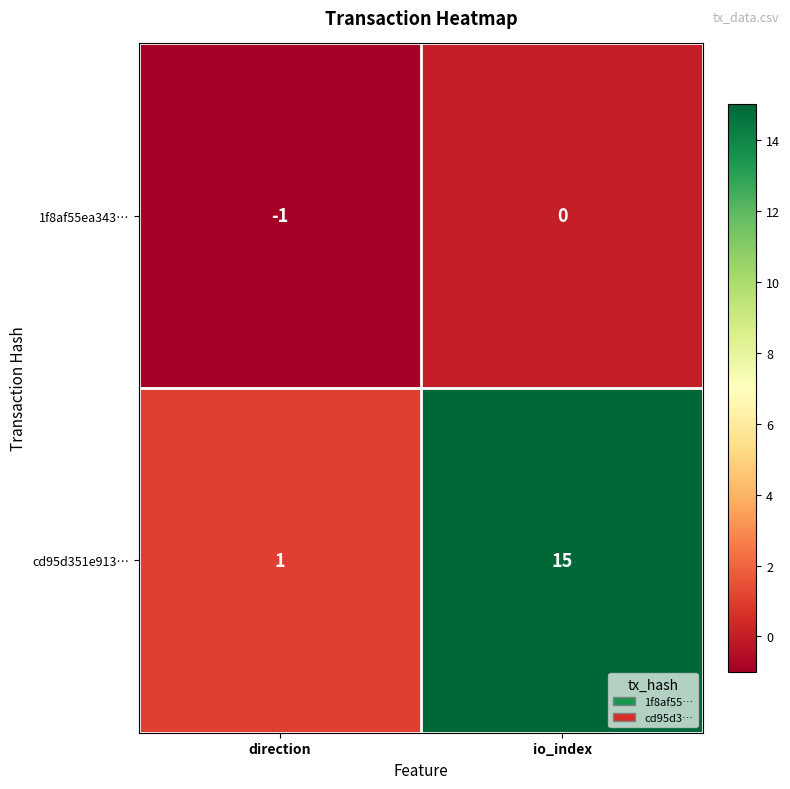

Rank the series by their maximum value, from lowest to highest.

1f8af55ea343…, cd95d351e913…